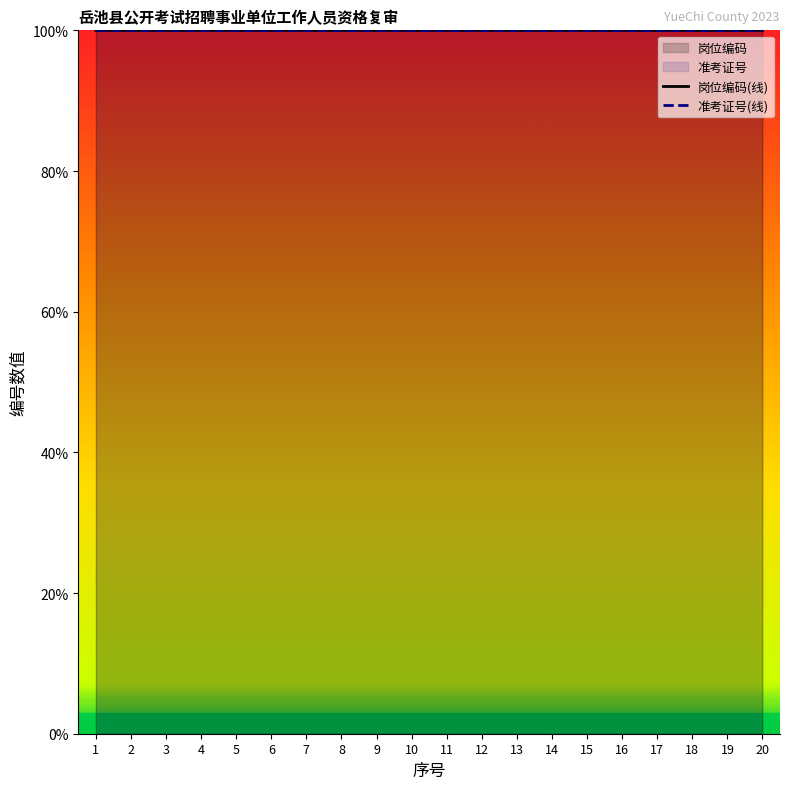

Rank the series by their maximum value, from lowest to highest.

岗位编码(线), 准考证号(线)